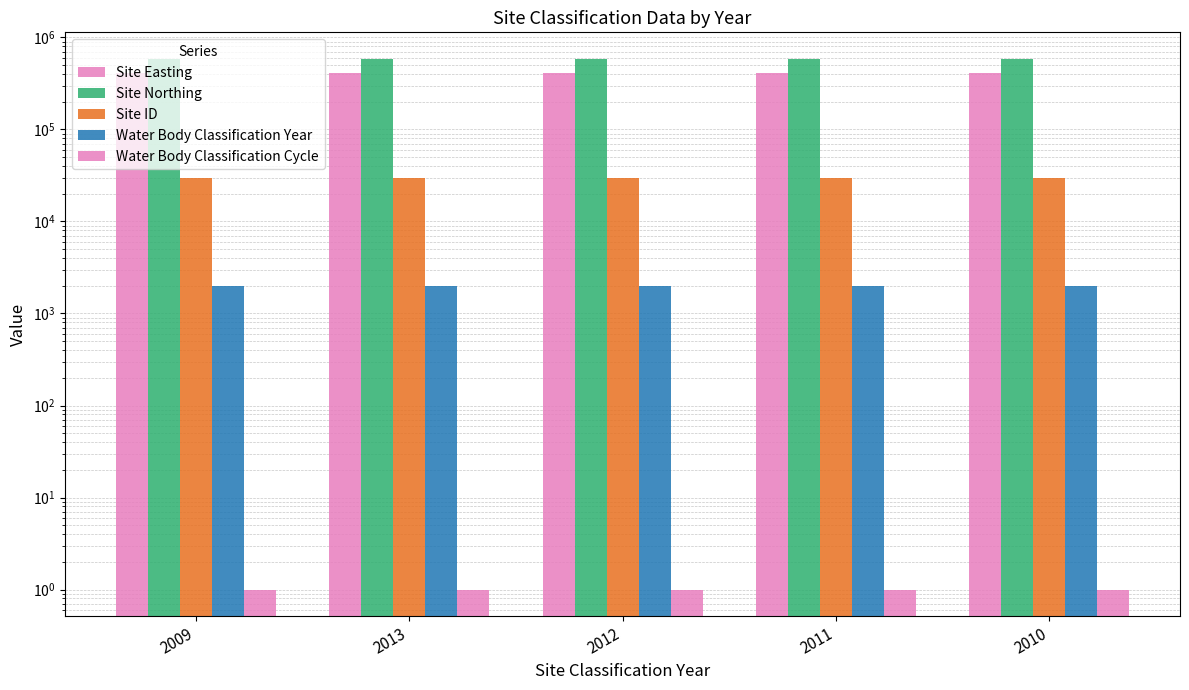

At which label is Site ID closest to 29933?

2009